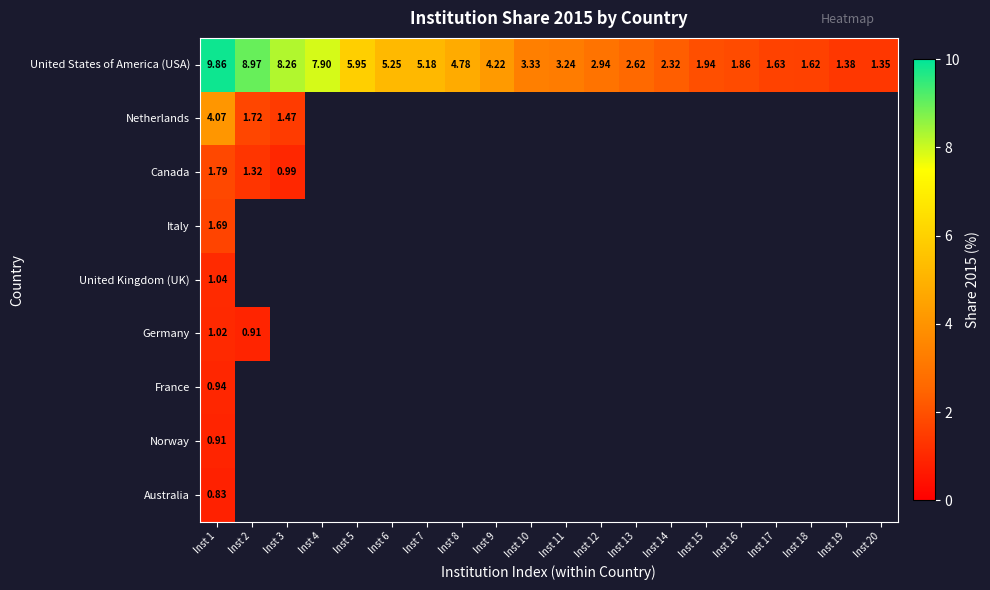

List the series in order of their peak value, highest first.

United States of America (USA), Netherlands, Canada, Italy, United Kingdom (UK), Germany, France, Norway, Australia